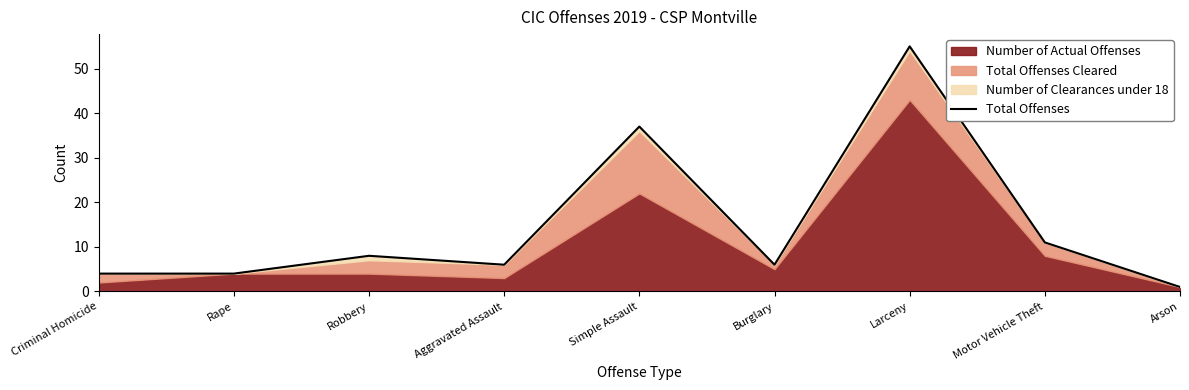

What is the label of the 1st point from the left?

Criminal Homicide